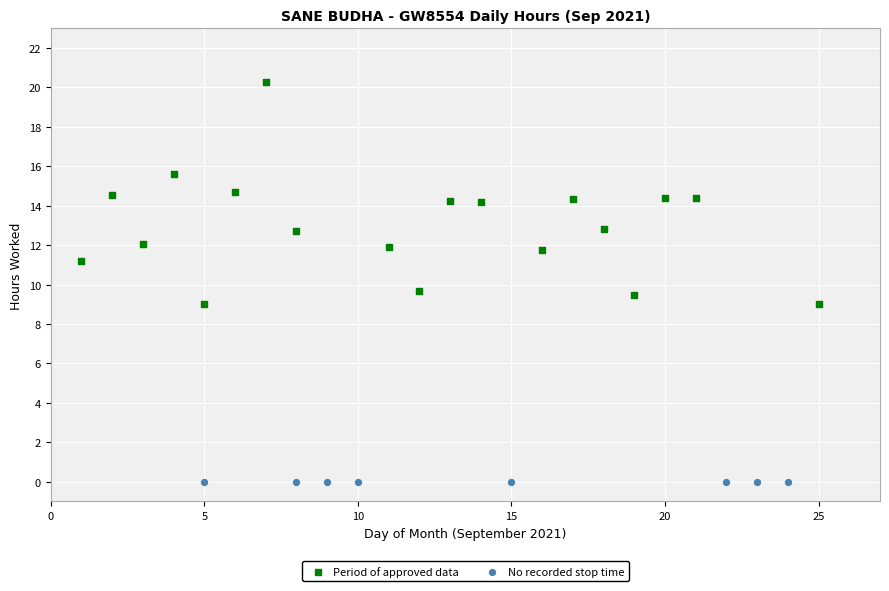

Which series reaches the maximum Y coordinate?

Period of approved data